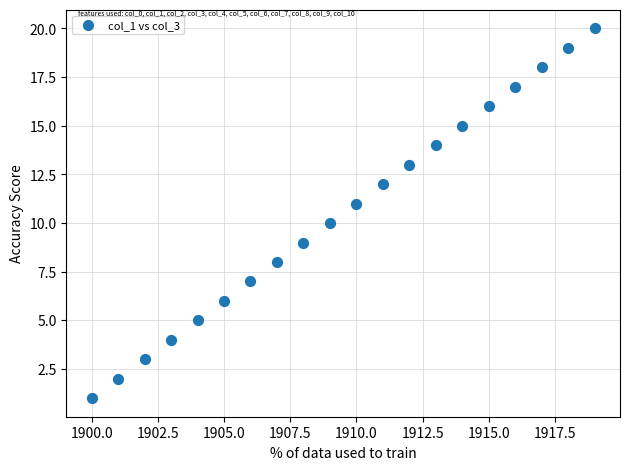

What is the range of Y values (max minus min)?

19